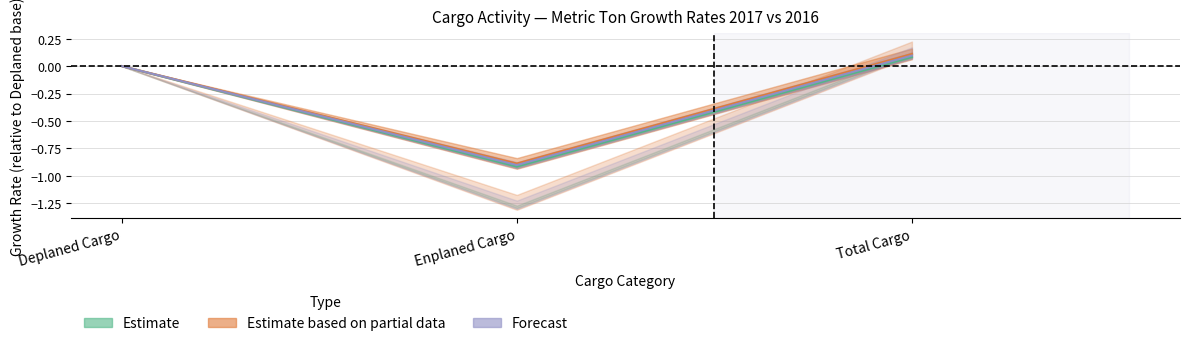

Is this an area chart (filled region under the line)?

No